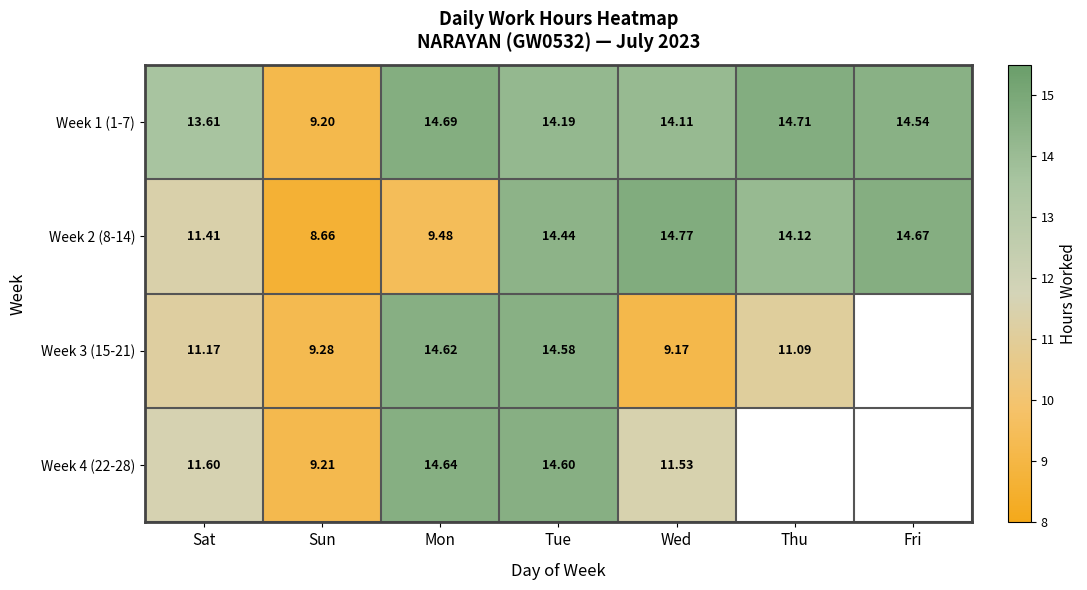

True or false: Week 3 (15-21) has a value of 14.9 at Sat.

False